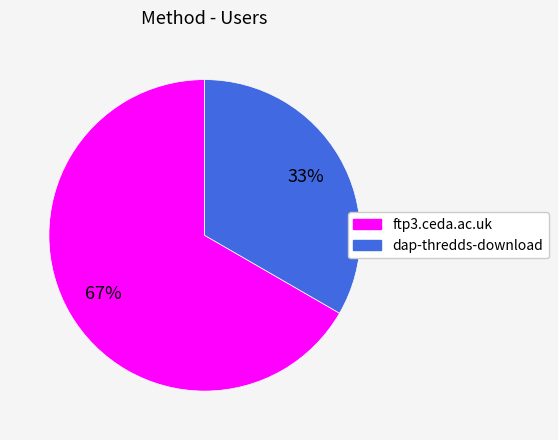

Do ftp3.ceda.ac.uk and dap-thredds-download together represent more than half of the pie?

Yes